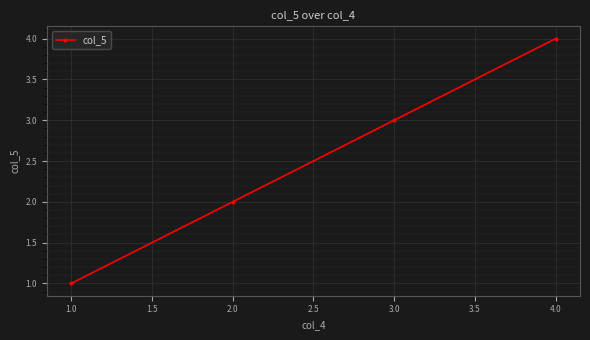

Which has a higher value, 2.0 or 3.0?

3.0